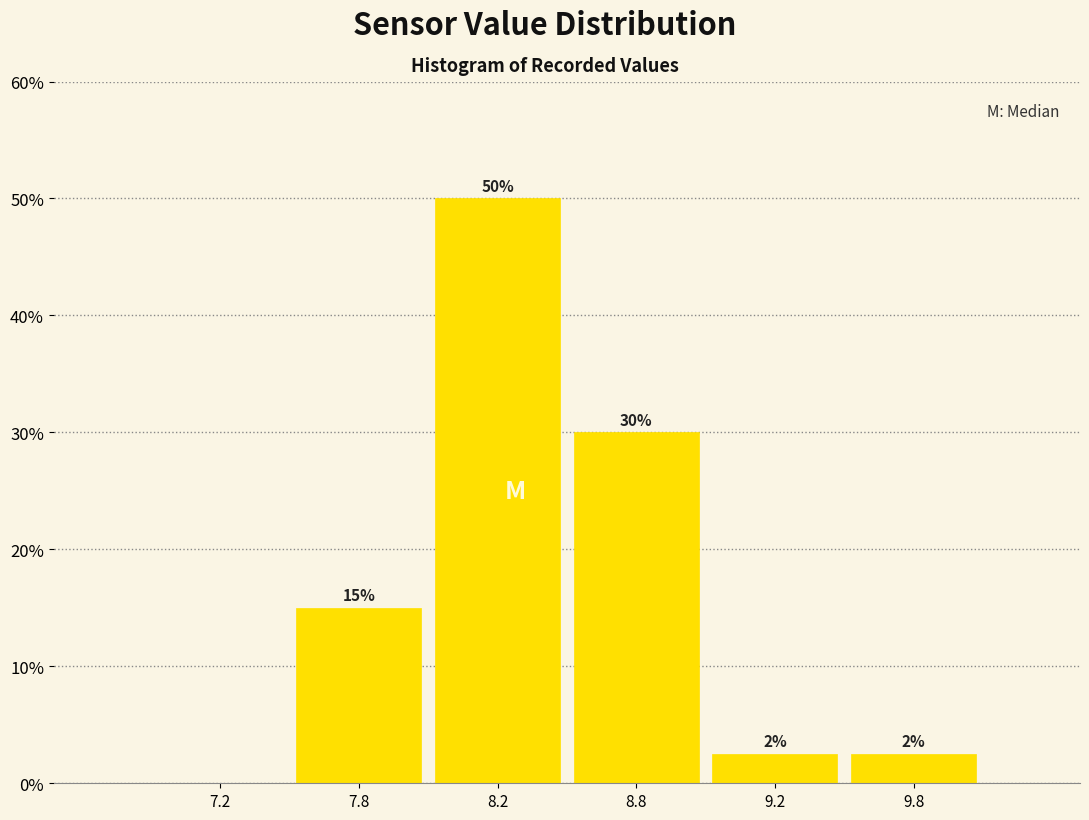

Which has a higher value, 7.8 or 9.8?

7.8